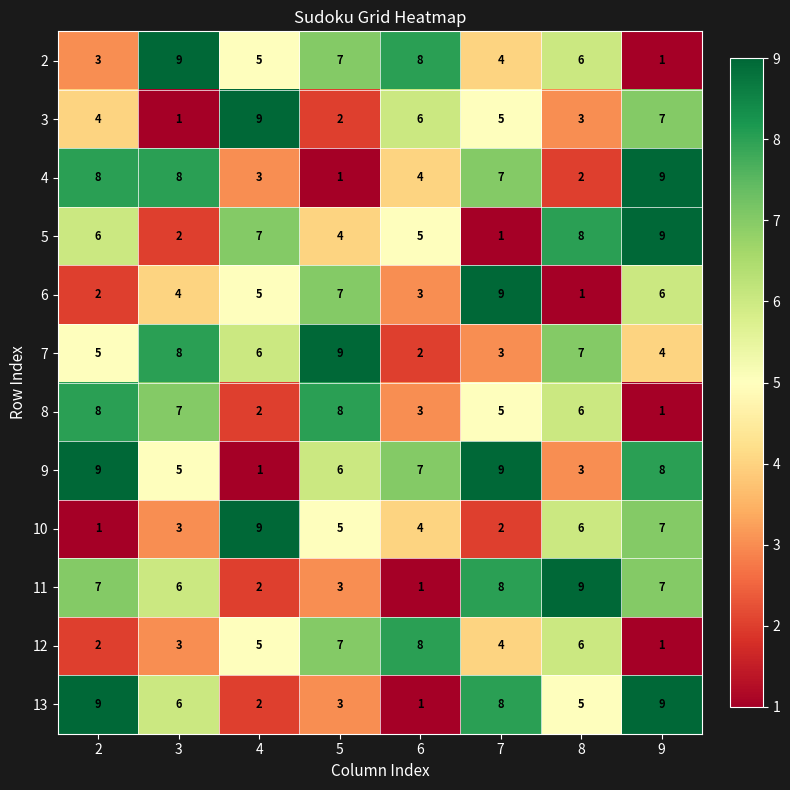

What is the spread (max minus min) of values at 5?

8